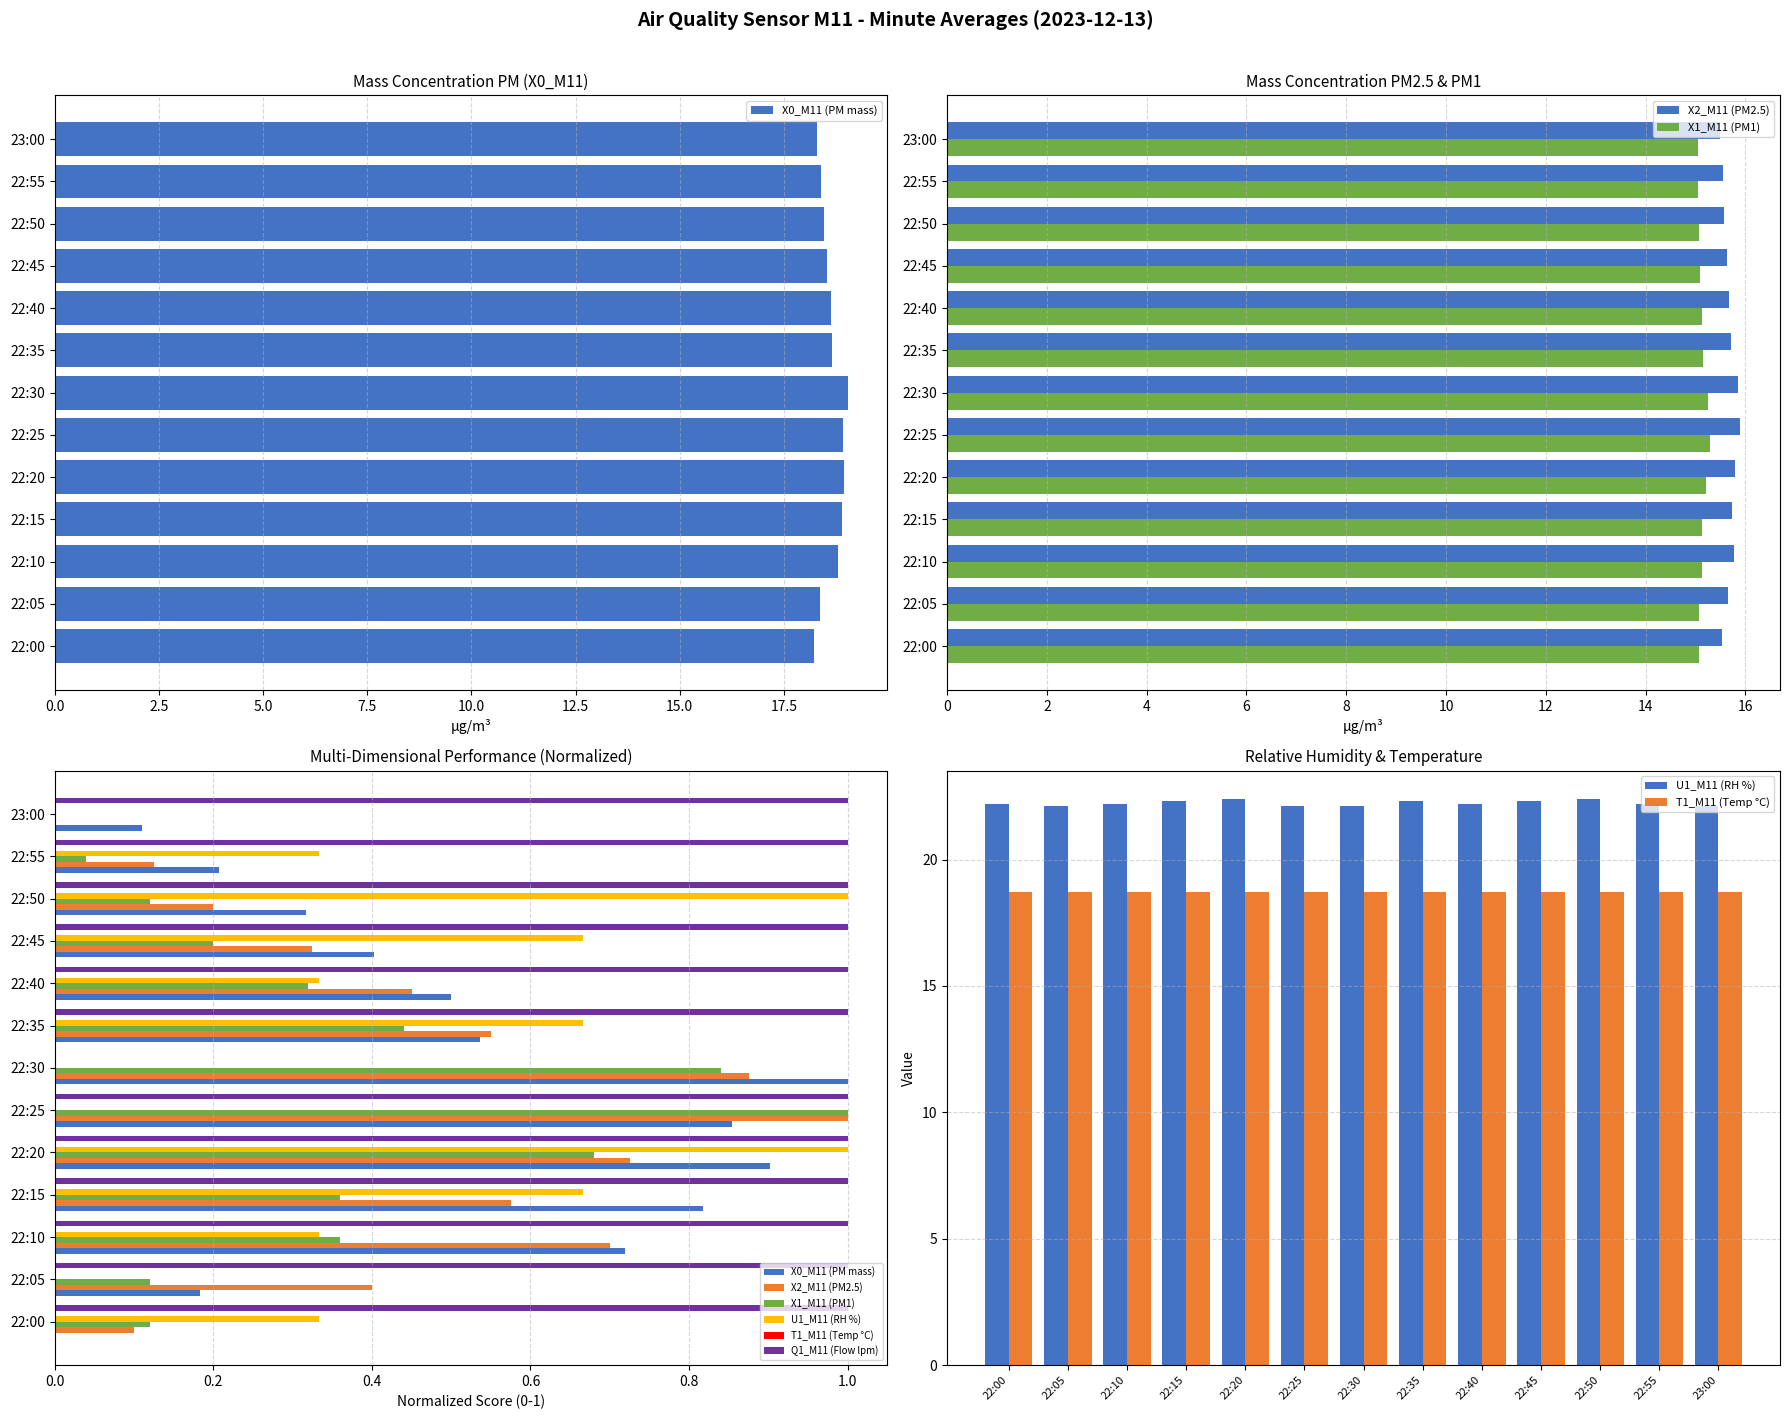

What is the value of the T1_M11 (Temp °C) bar at the 2nd from the left?

18.7